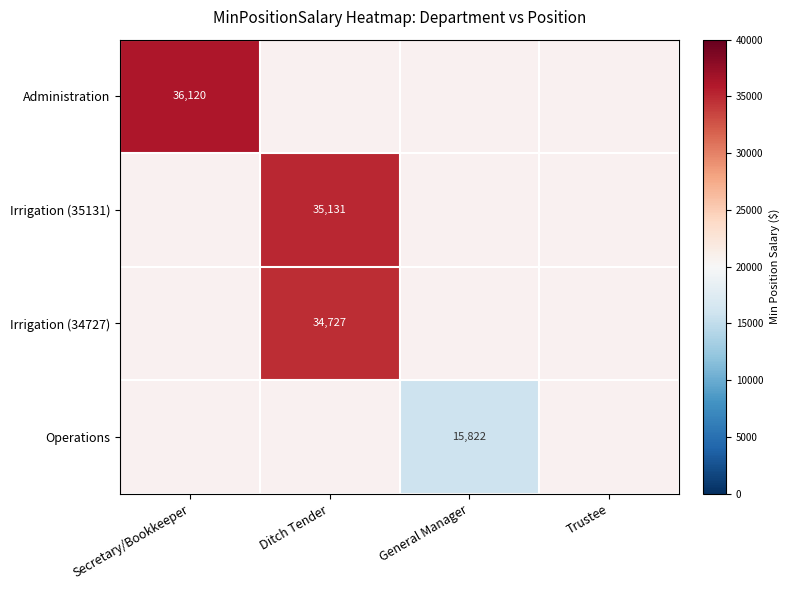

True or false: Irrigation (34727) has a value of 11314 at Ditch Tender.

False